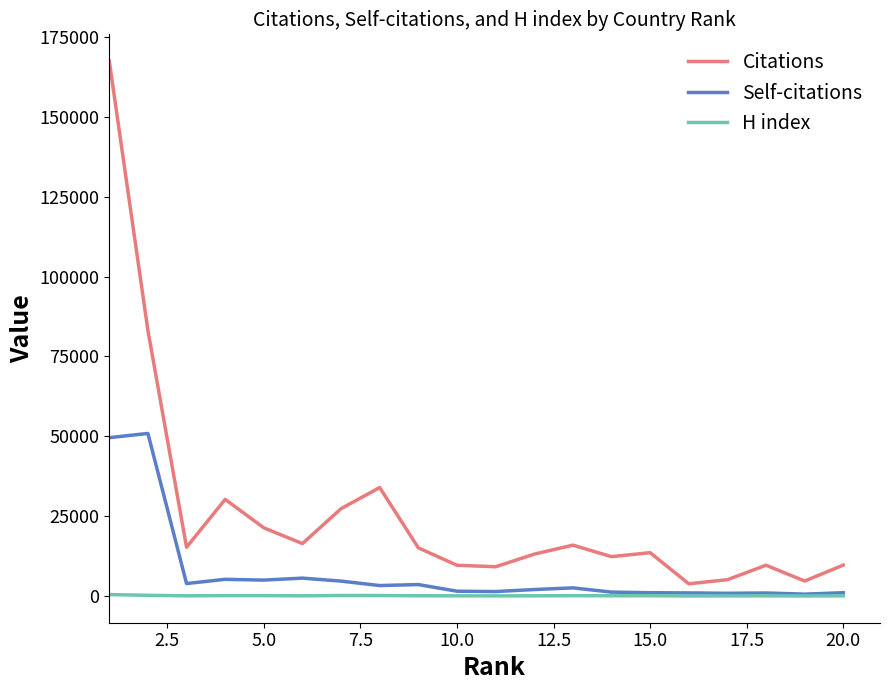

List the series in order of their overall mean, lowest first.

H index, Self-citations, Citations